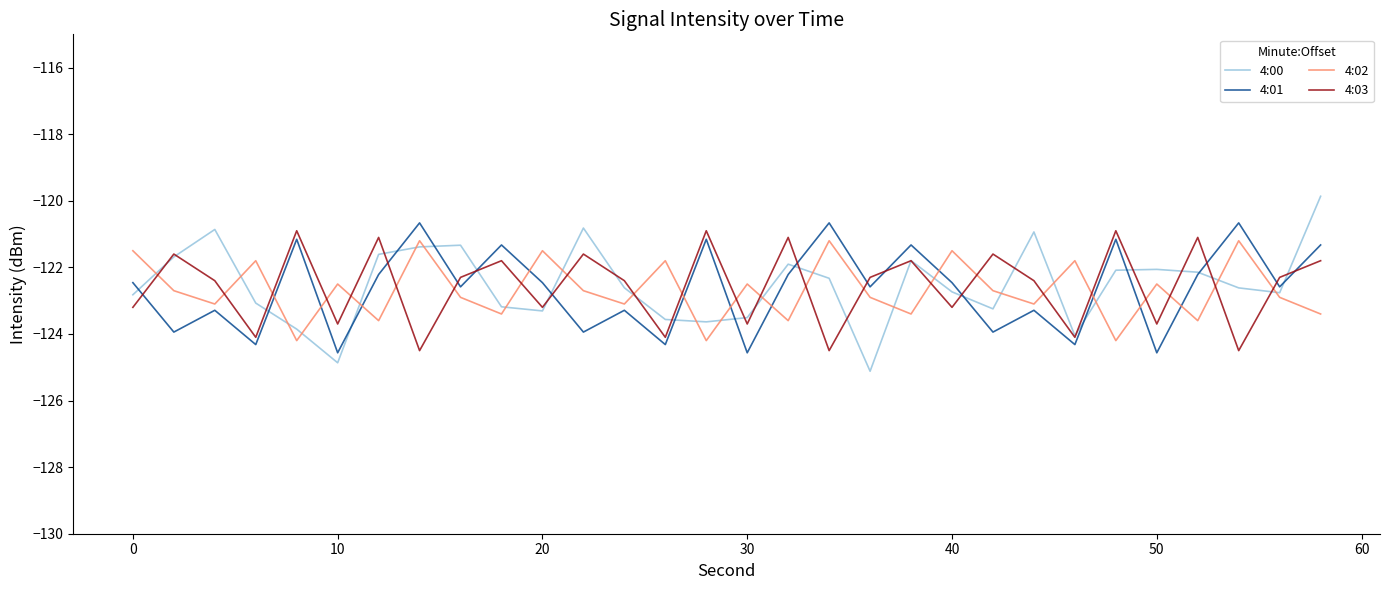

What is the minimum value shown in the chart?

-125.1